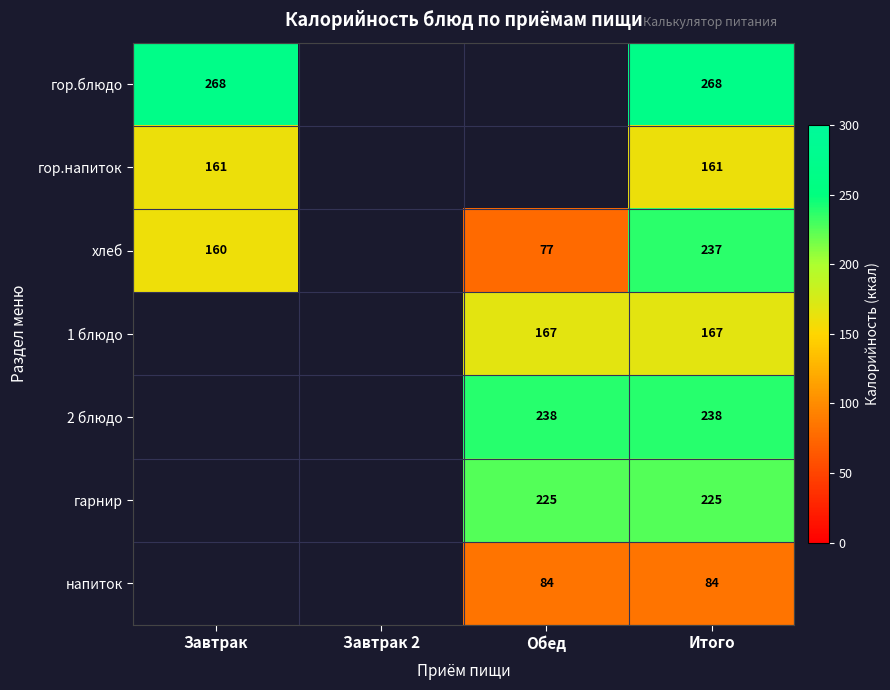

What is the maximum value shown in the chart?

268.0